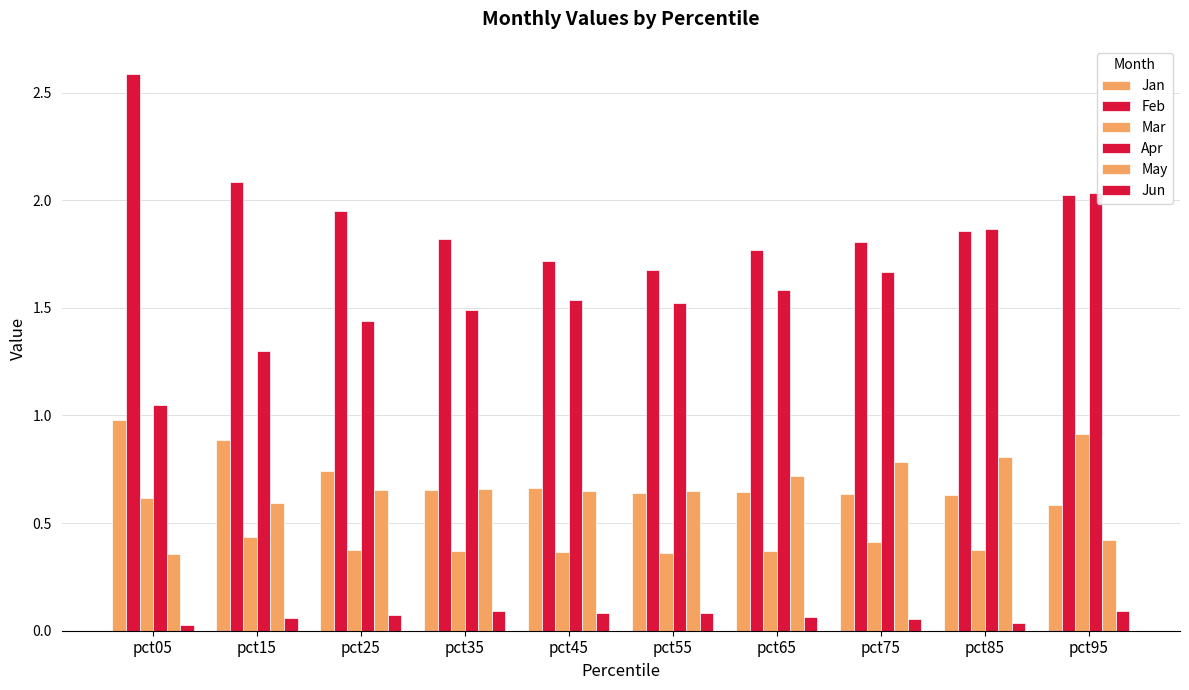

Are the bars horizontal?

No